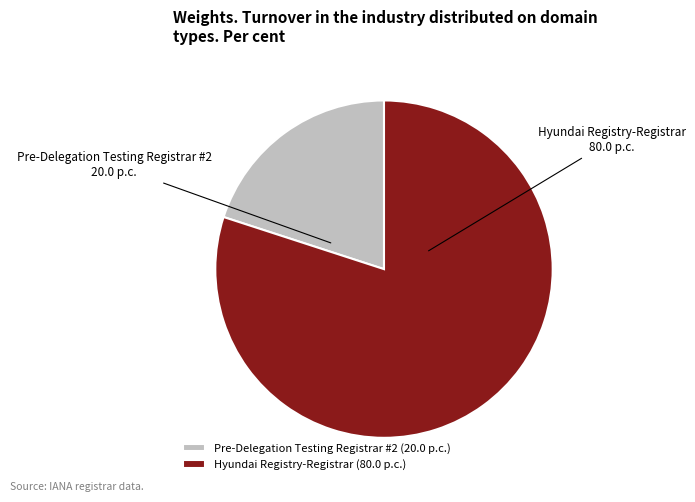

The Pre-Delegation Testing Registrar #2 slice represents 20% of the pie. True or false?

True